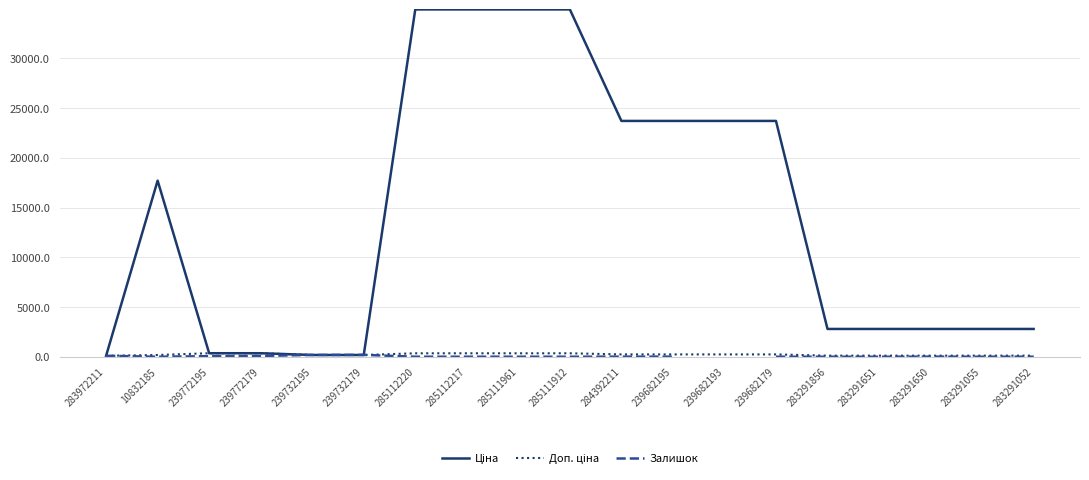

The Ціна series shows 9109.3 at 284392211. True or false?

False